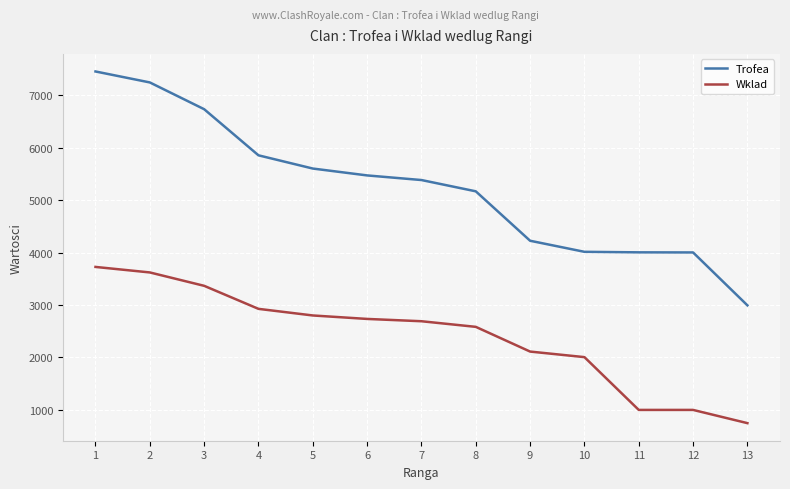

True or false: Wklad has more than 1 interior local peaks.

False